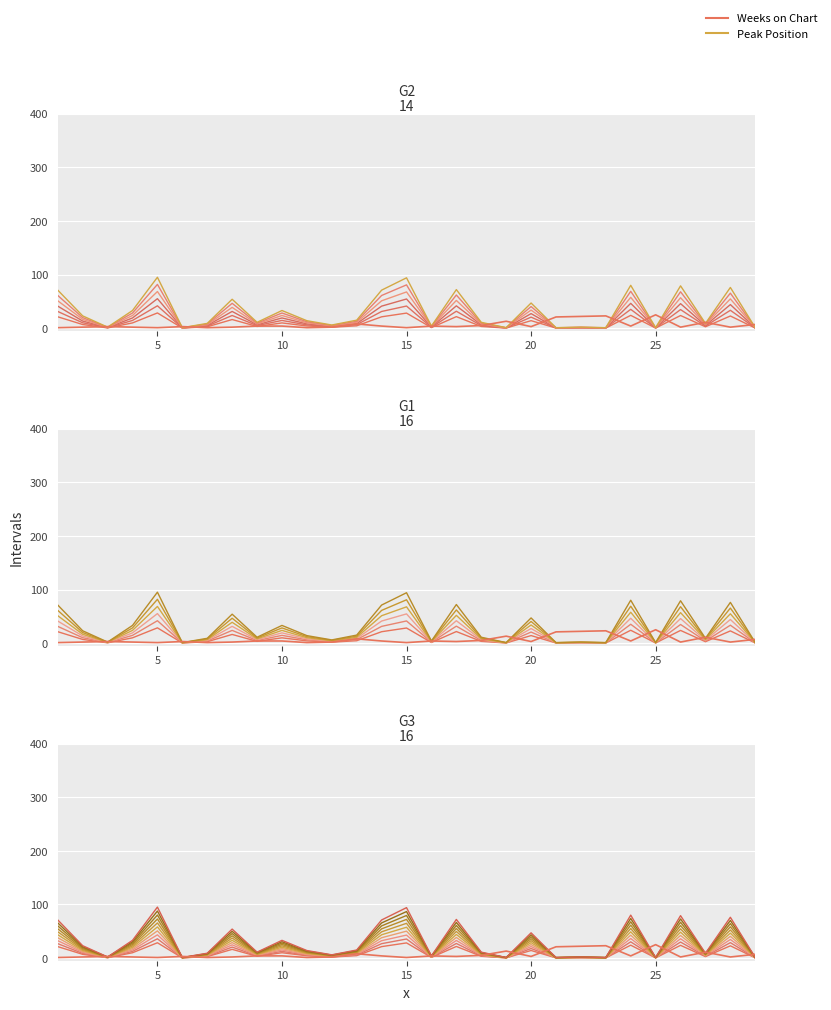

Which series has the largest range (max minus min)?

Weeks on Chart (line 1)